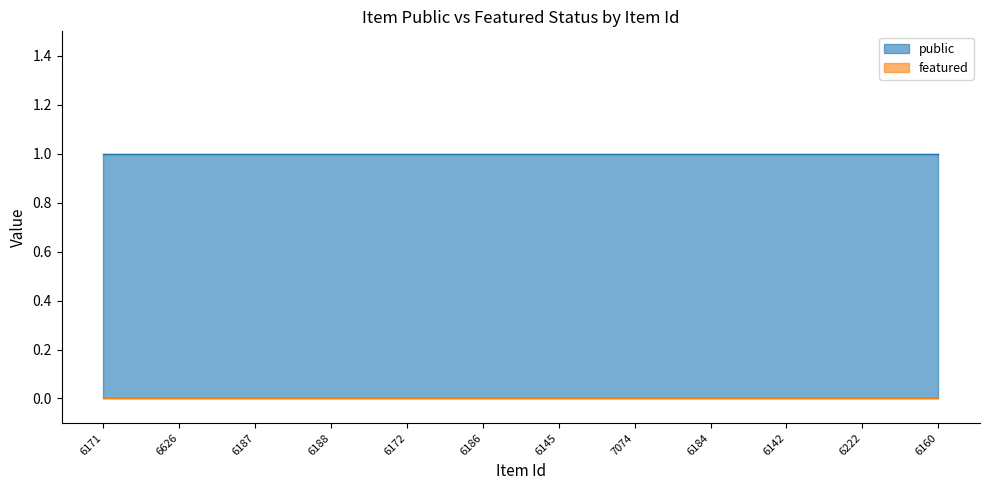

The value of featured at 6186 is 0. True or false?

True